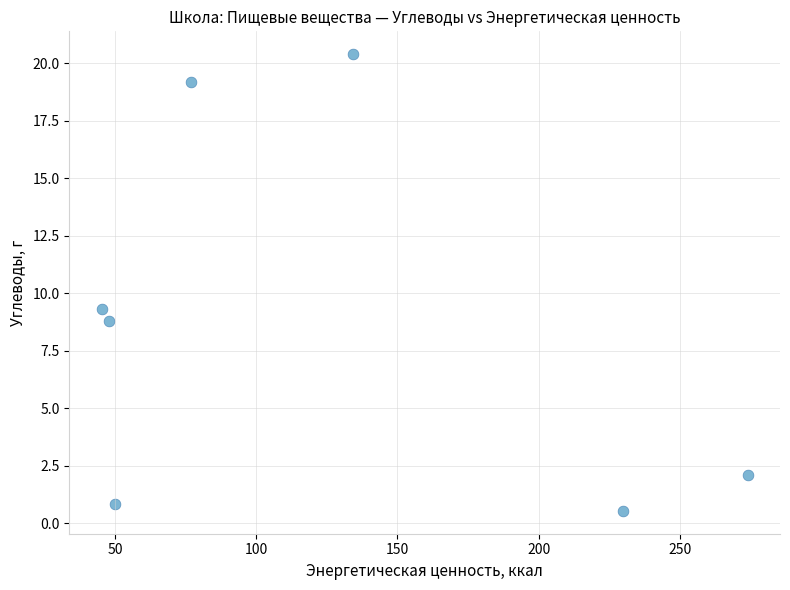

What is the average X value?

122.6